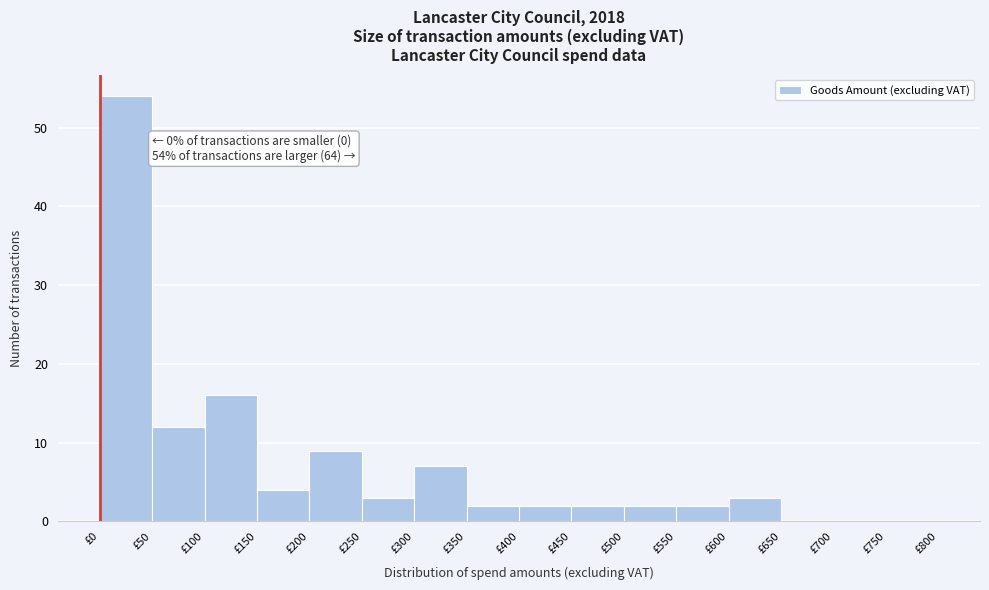

Which range on the x-axis has the tallest bar?

0 to 50